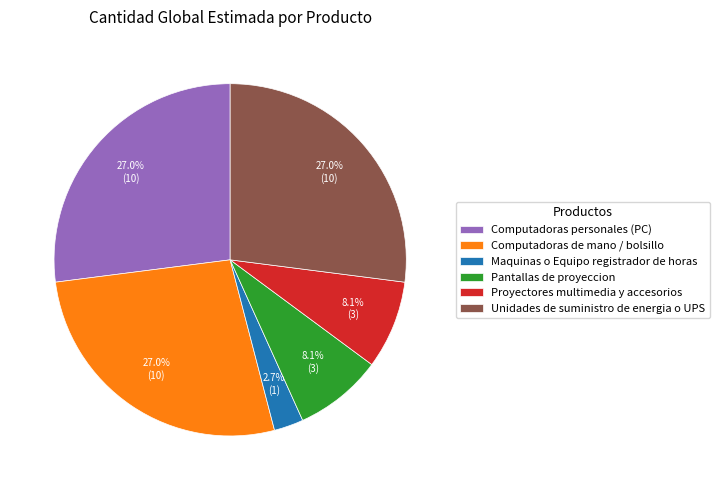

What is the ratio of the value at Unidades de suministro de energia o UPS to the value at Computadoras de mano / bolsillo?

1.0